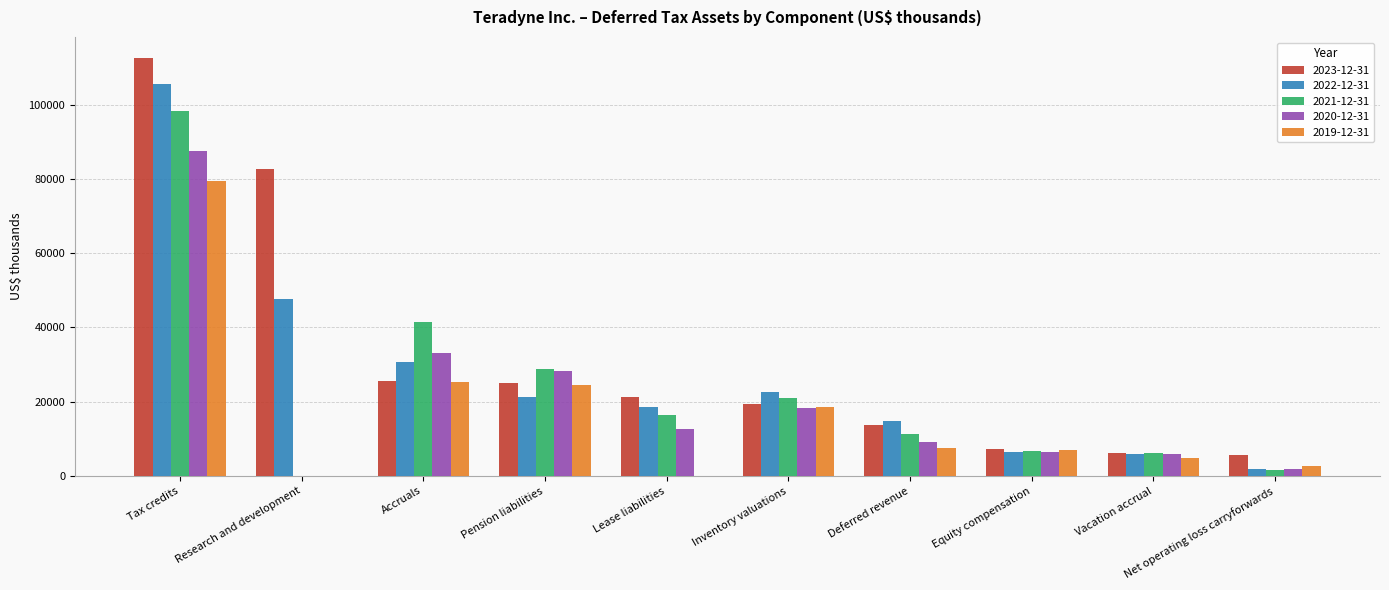

What is the sum of the 2019-12-31 values at Vacation accrual and Equity compensation?

11810